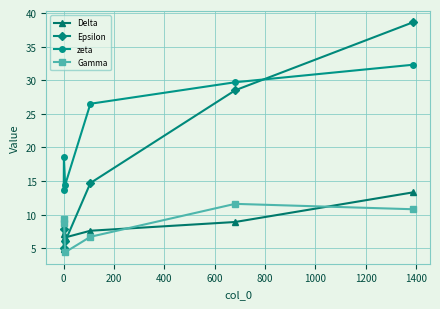

Rank the series by their maximum value, from highest to lowest.

Epsilon, zeta, Delta, Gamma